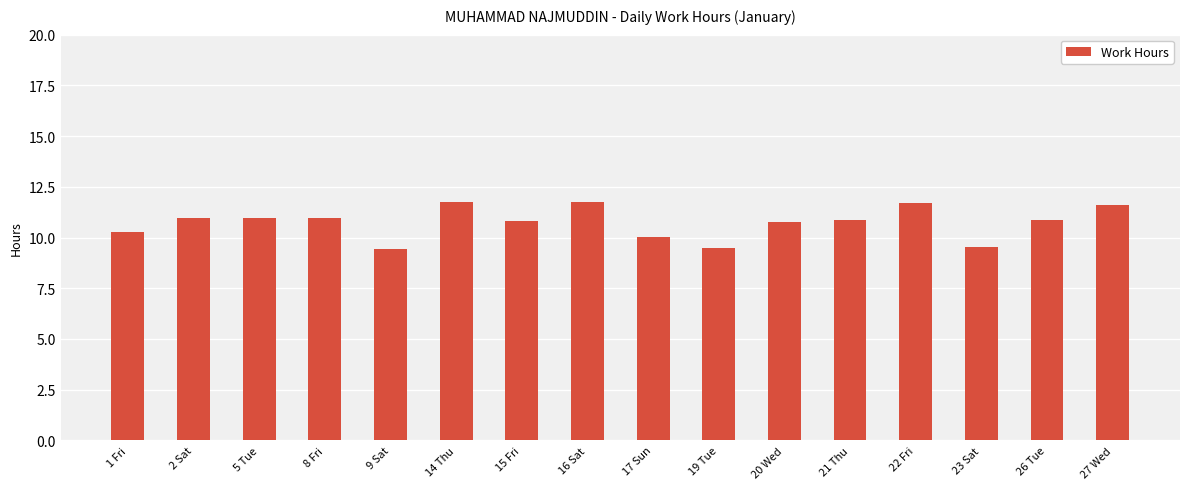

Between 14 Thu and 26 Tue, which is larger?

14 Thu